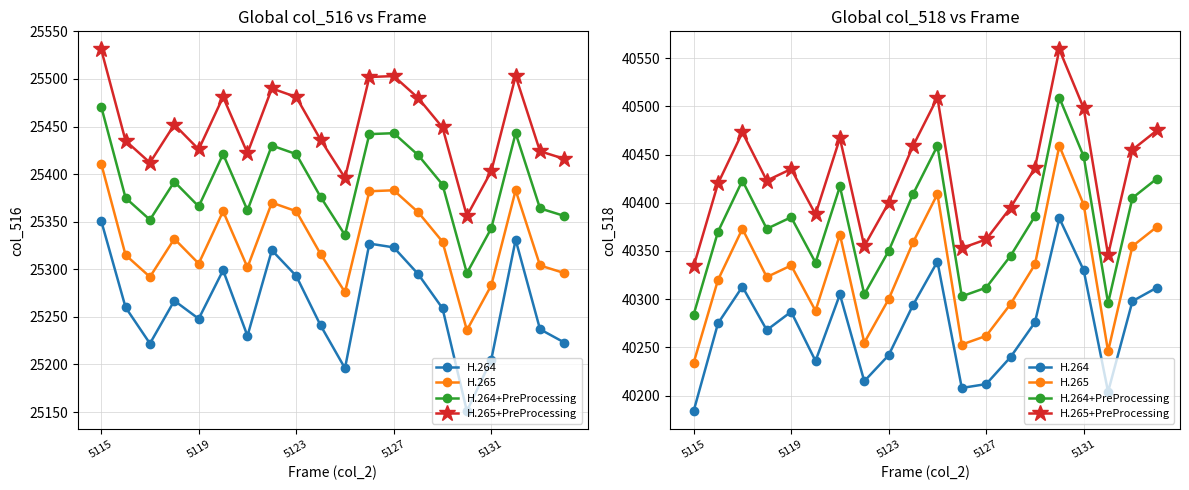

True or false: H.265+PreProcessing and H.264+PreProcessing cross at least once.

False